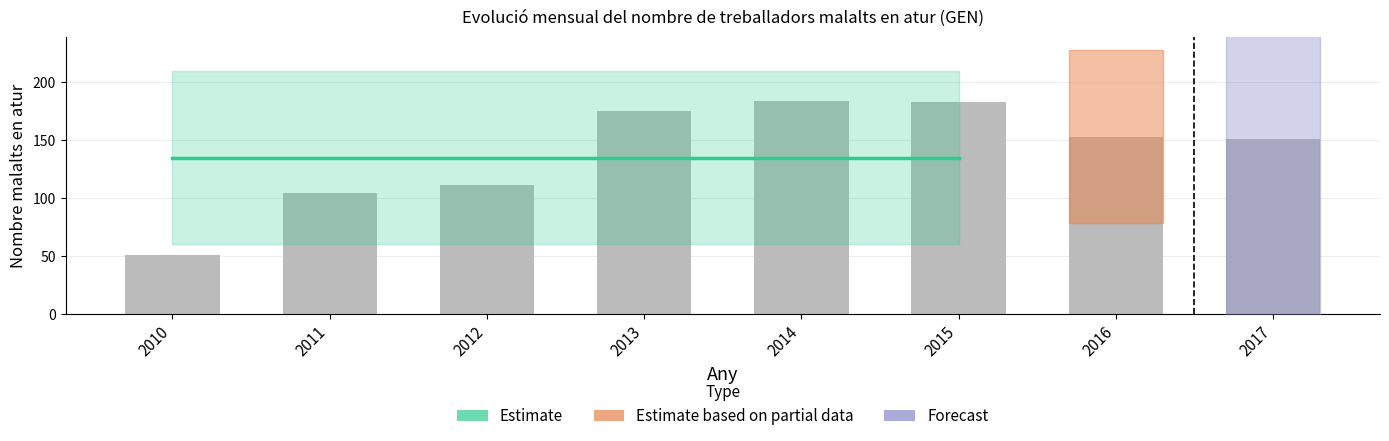

What is the smallest value displayed?

51